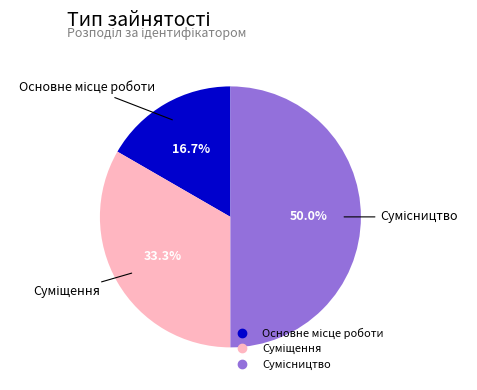

How many slices are in this pie chart?

3